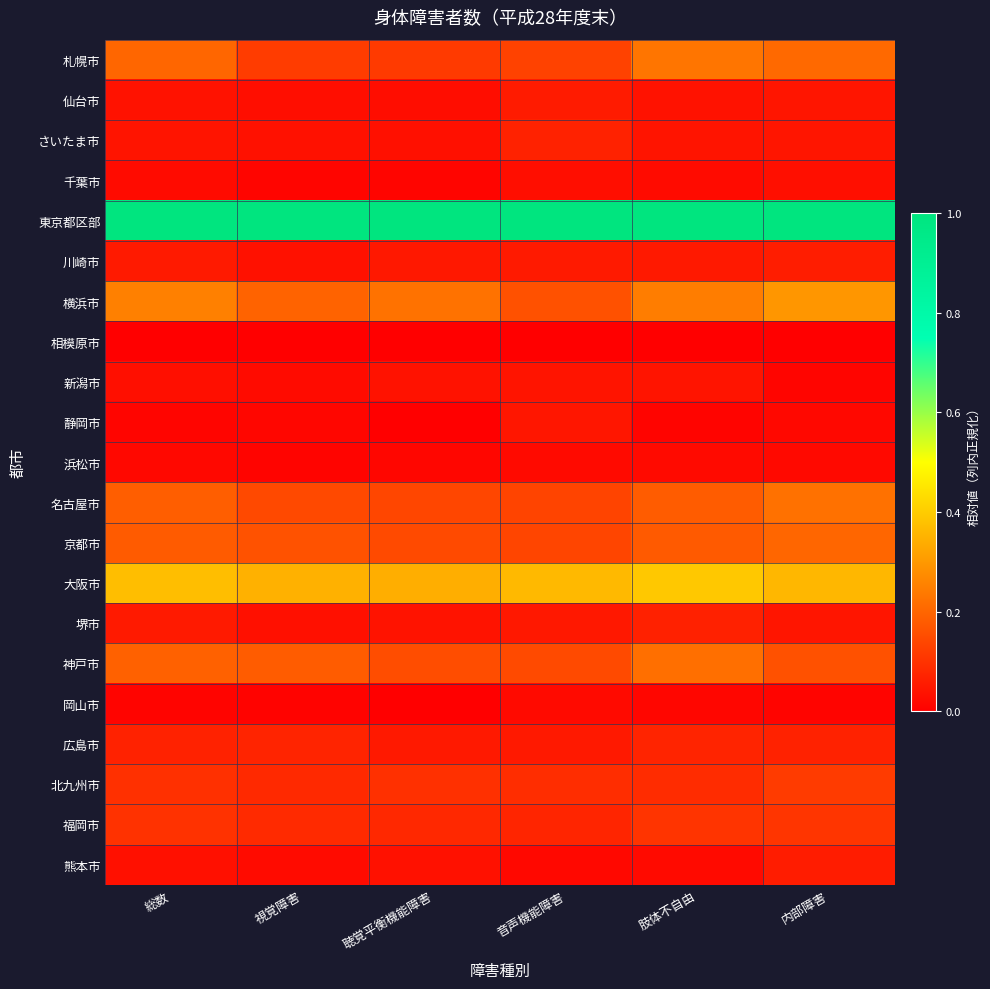

Reading left to right, what are all the values shown in this chart?

札幌市: 総数=0.2	視覚障害=0.1	聴覚平衡機能障害=0.1	音声機能障害=0.1	肢体不自由=0.2	内部障害=0.2
仙台市: 総数=0.0	視覚障害=0.0	聴覚平衡機能障害=0.0	音声機能障害=0.1	肢体不自由=0.0	内部障害=0.0
さいたま市: 総数=0.0	視覚障害=0.0	聴覚平衡機能障害=0.0	音声機能障害=0.1	肢体不自由=0.0	内部障害=0.0
千葉市: 総数=0.0	視覚障害=0.0	聴覚平衡機能障害=0.0	音声機能障害=0.0	肢体不自由=0.0	内部障害=0.0
東京都区部: 総数=1.0	視覚障害=1.0	聴覚平衡機能障害=1.0	音声機能障害=1.0	肢体不自由=1.0	内部障害=1.0
川崎市: 総数=0.1	視覚障害=0.0	聴覚平衡機能障害=0.1	音声機能障害=0.1	肢体不自由=0.1	内部障害=0.1
横浜市: 総数=0.3	視覚障害=0.2	聴覚平衡機能障害=0.2	音声機能障害=0.2	肢体不自由=0.2	内部障害=0.3
相模原市: 総数=0.0	視覚障害=0.0	聴覚平衡機能障害=0.0	音声機能障害=0.0	肢体不自由=0.0	内部障害=0.0
新潟市: 総数=0.0	視覚障害=0.0	聴覚平衡機能障害=0.0	音声機能障害=0.0	肢体不自由=0.0	内部障害=0.0
静岡市: 総数=0.0	視覚障害=0.0	聴覚平衡機能障害=0.0	音声機能障害=0.0	肢体不自由=0.0	内部障害=0.0
浜松市: 総数=0.0	視覚障害=0.0	聴覚平衡機能障害=0.0	音声機能障害=0.0	肢体不自由=0.0	内部障害=0.0
名古屋市: 総数=0.2	視覚障害=0.1	聴覚平衡機能障害=0.1	音声機能障害=0.1	肢体不自由=0.2	内部障害=0.2
京都市: 総数=0.2	視覚障害=0.2	聴覚平衡機能障害=0.1	音声機能障害=0.1	肢体不自由=0.2	内部障害=0.2
大阪市: 総数=0.4	視覚障害=0.3	聴覚平衡機能障害=0.3	音声機能障害=0.4	肢体不自由=0.4	内部障害=0.4
堺市: 総数=0.1	視覚障害=0.0	聴覚平衡機能障害=0.0	音声機能障害=0.0	肢体不自由=0.1	内部障害=0.0
神戸市: 総数=0.2	視覚障害=0.2	聴覚平衡機能障害=0.2	音声機能障害=0.1	肢体不自由=0.2	内部障害=0.2
岡山市: 総数=0.0	視覚障害=0.0	聴覚平衡機能障害=0.0	音声機能障害=0.0	肢体不自由=0.0	内部障害=0.0
広島市: 総数=0.1	視覚障害=0.1	聴覚平衡機能障害=0.1	音声機能障害=0.1	肢体不自由=0.1	内部障害=0.1
北九州市: 総数=0.1	視覚障害=0.1	聴覚平衡機能障害=0.1	音声機能障害=0.1	肢体不自由=0.1	内部障害=0.1
福岡市: 総数=0.1	視覚障害=0.1	聴覚平衡機能障害=0.1	音声機能障害=0.1	肢体不自由=0.1	内部障害=0.1
熊本市: 総数=0.0	視覚障害=0.0	聴覚平衡機能障害=0.0	音声機能障害=0.0	肢体不自由=0.0	内部障害=0.1